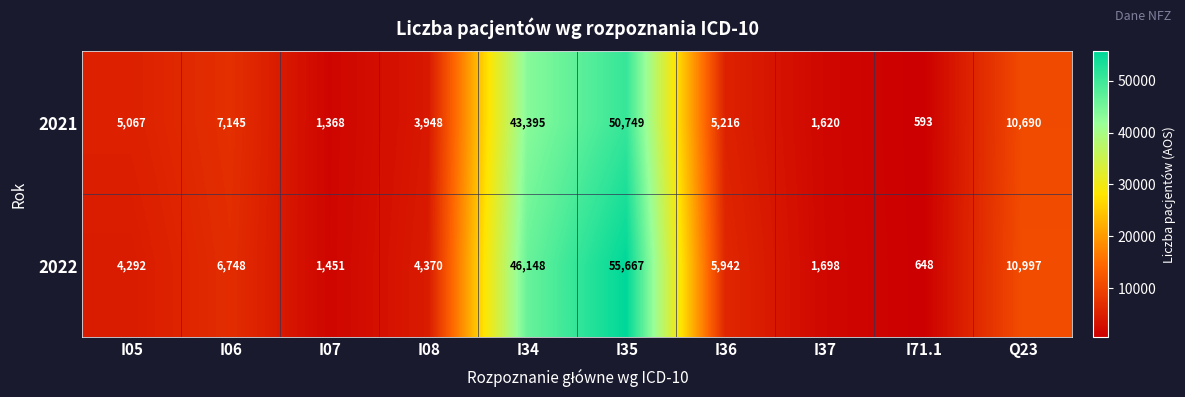

At which category is the sum across all series the highest?

I35